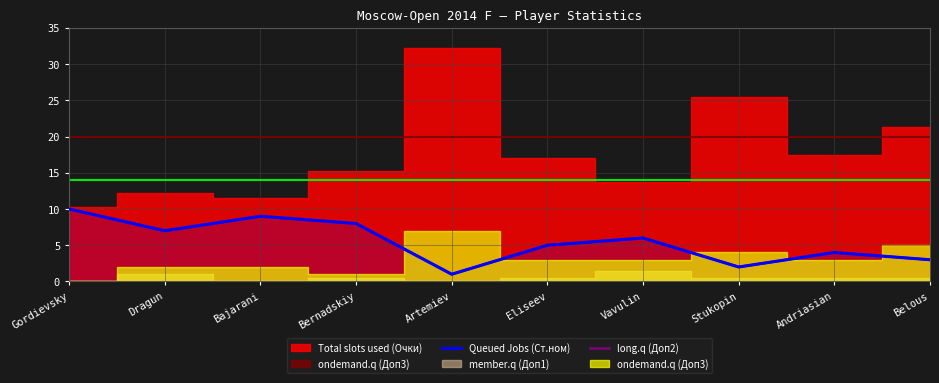

What is the average value of the Queued Jobs (Ст.ном) series?

6